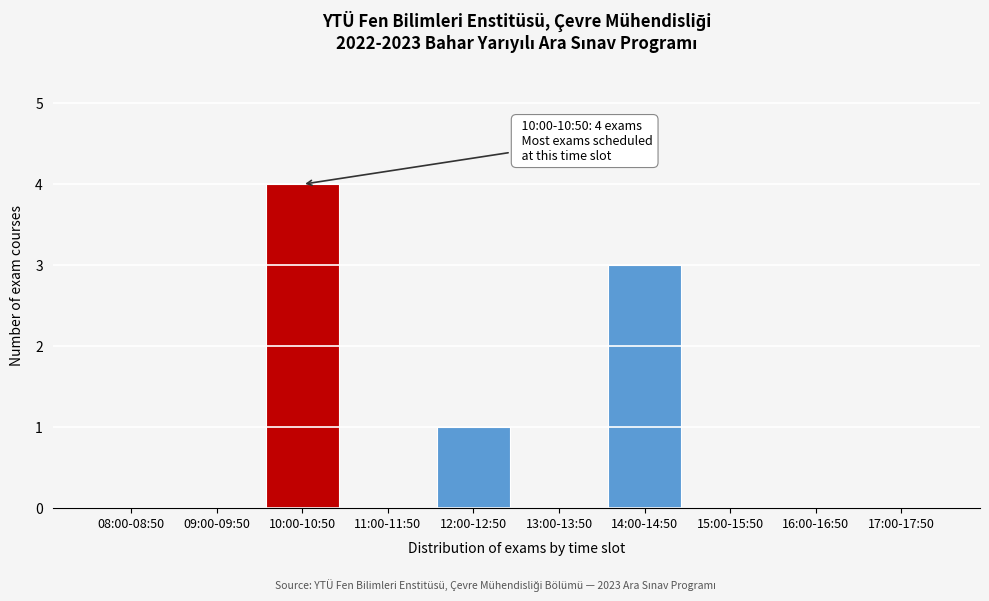

Reading left to right, what are all the values shown in this chart?

08:00-08:50=0	09:00-09:50=0	10:00-10:50=4	11:00-11:50=0	12:00-12:50=1	13:00-13:50=0	14:00-14:50=3	15:00-15:50=0	16:00-16:50=0	17:00-17:50=0